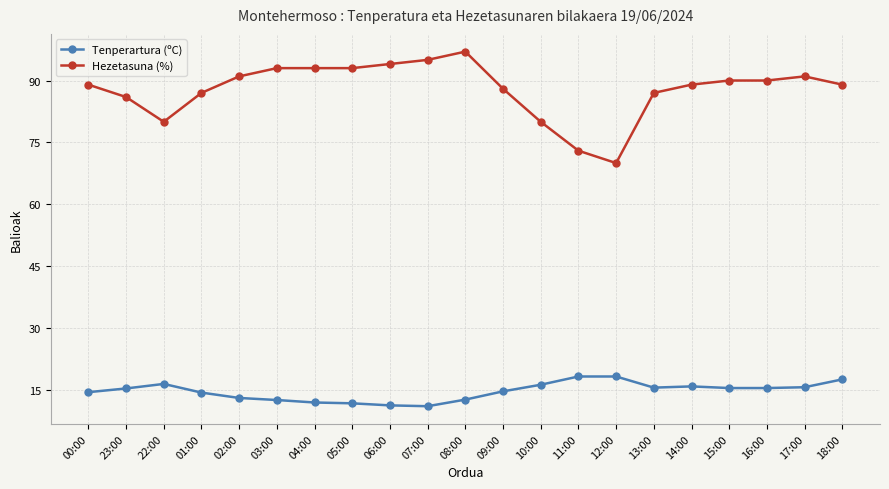

Does the chart display data point markers on the line(s)?

Yes